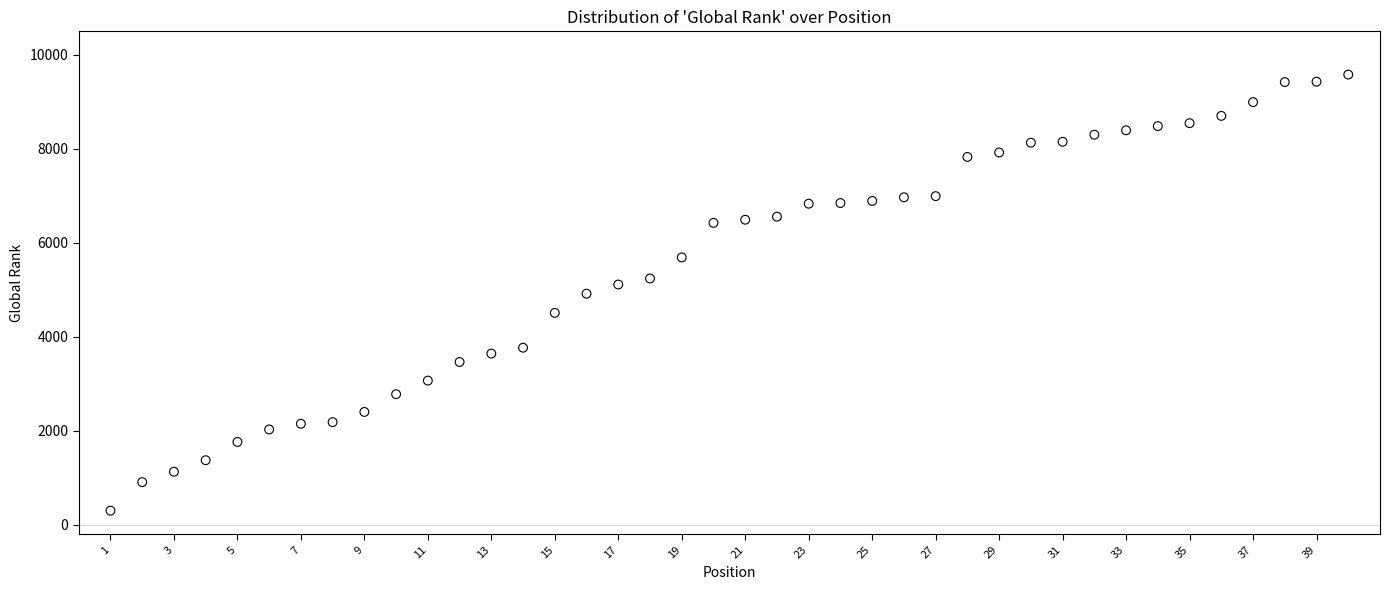

What is the range of X values (max minus min)?

39